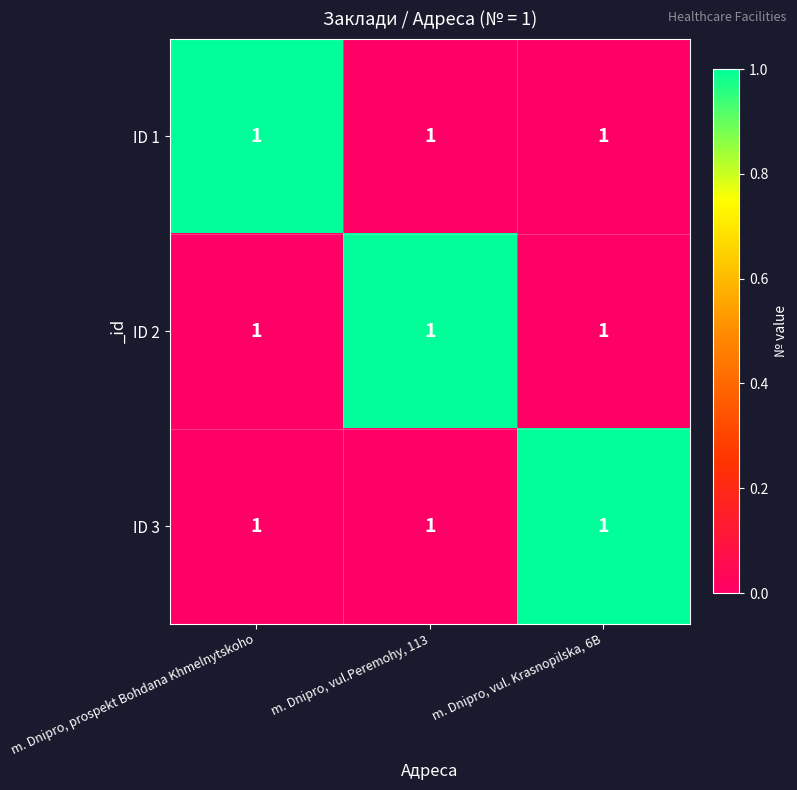

List the series in order of their peak value, highest first.

ID 1, ID 2, ID 3